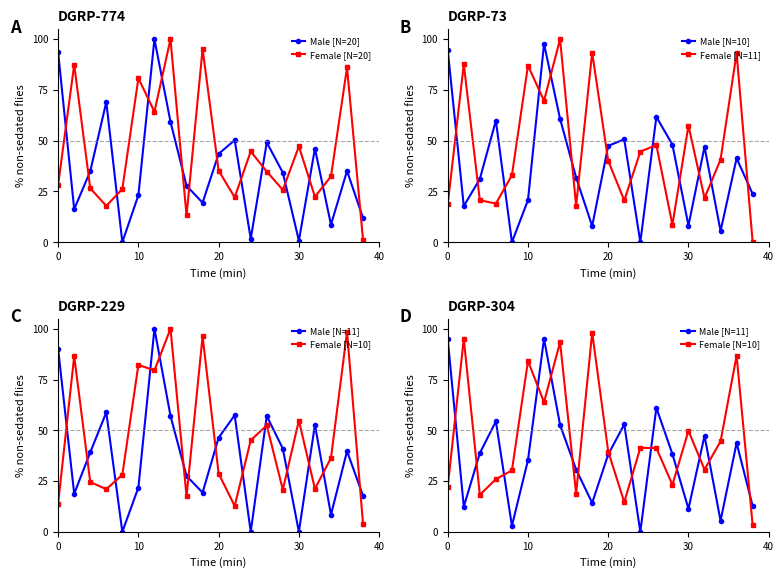

Which series has the largest range (max minus min)?

Male [N=20]